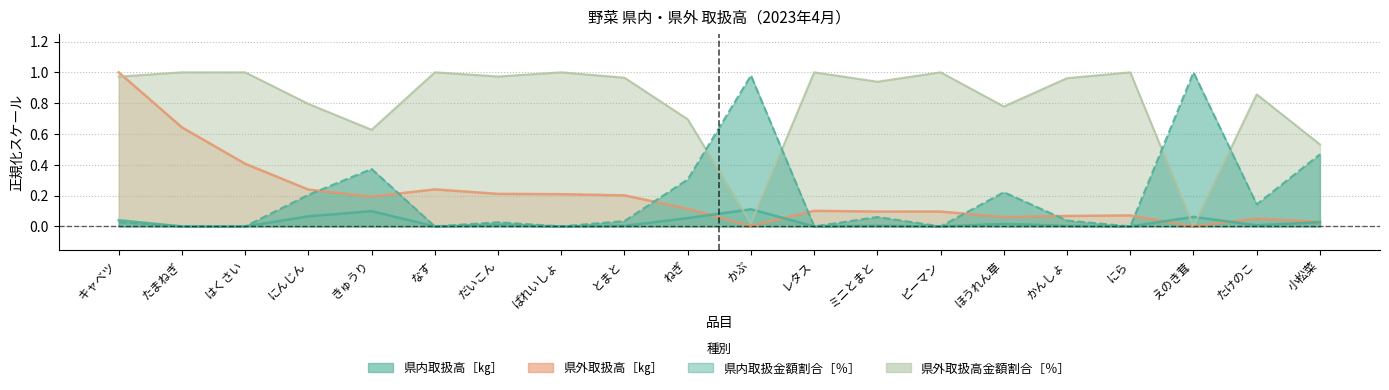

What is the maximum value for 県内取扱高［㎏］?

0.1